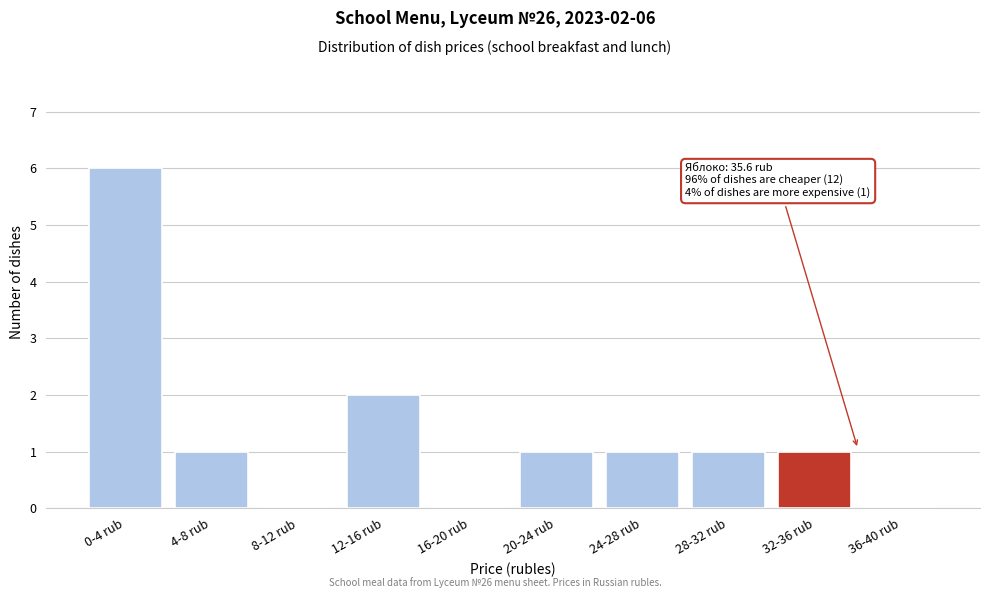

Reading left to right, what are all the values shown in this chart?

0-4 rub=6	4-8 rub=1	8-12 rub=0	12-16 rub=2	16-20 rub=0	20-24 rub=1	24-28 rub=1	28-32 rub=1	32-36 rub=1	36-40 rub=0